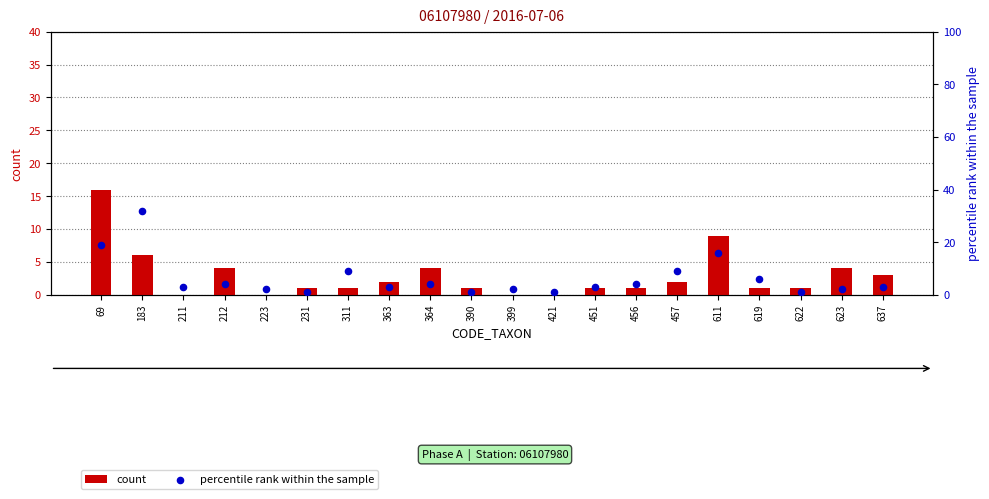

What is the total value across all series at 421?

1